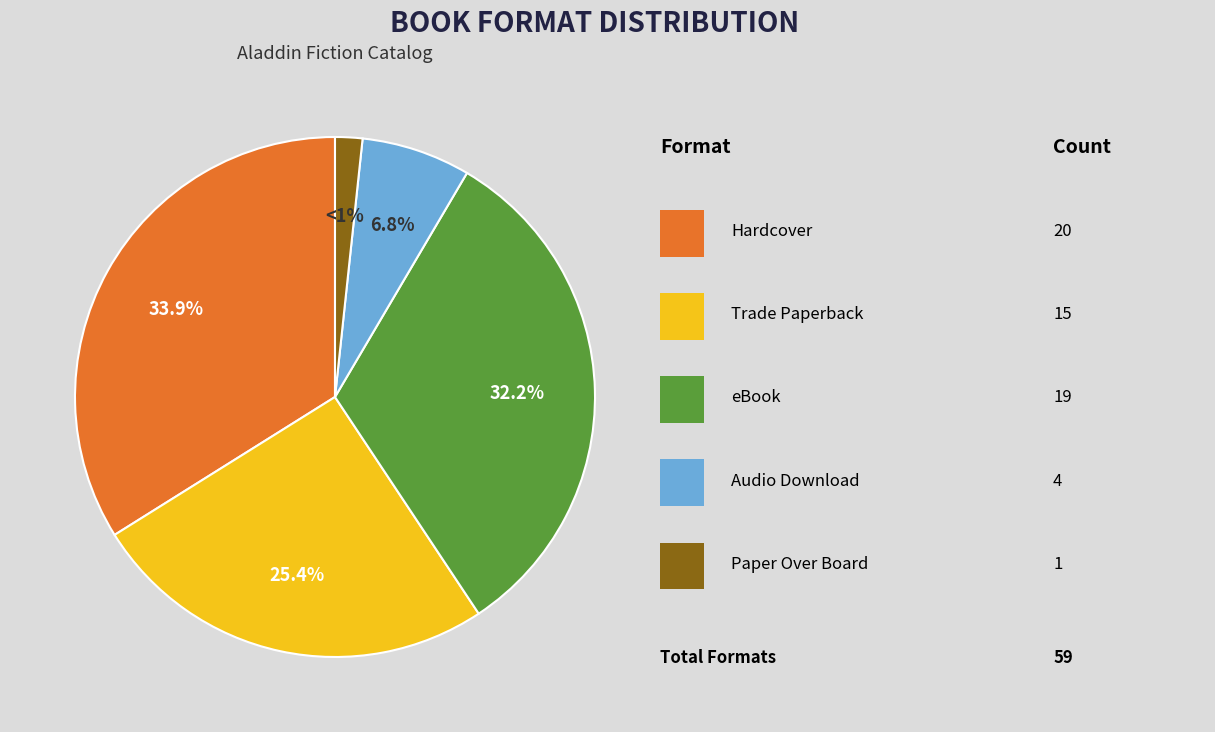

To the nearest percent, what portion does eBook represent?

32%